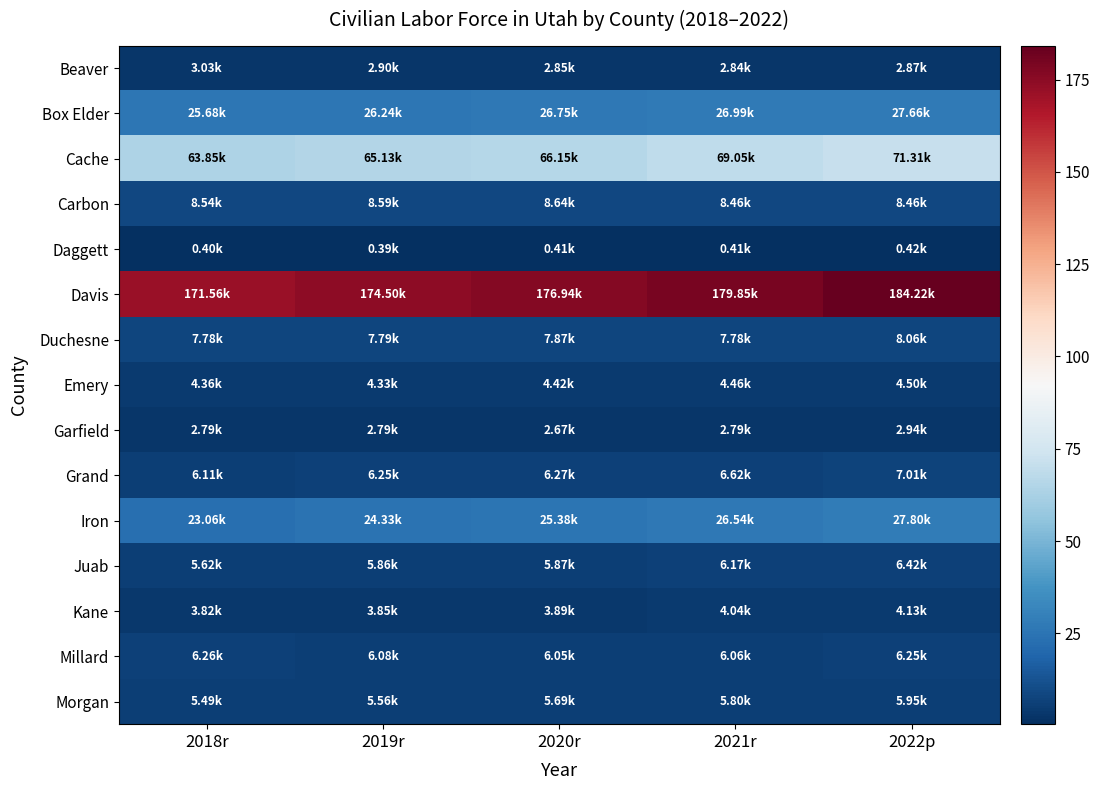

Between 2019r and 2021r, which series saw the biggest shift?

Davis